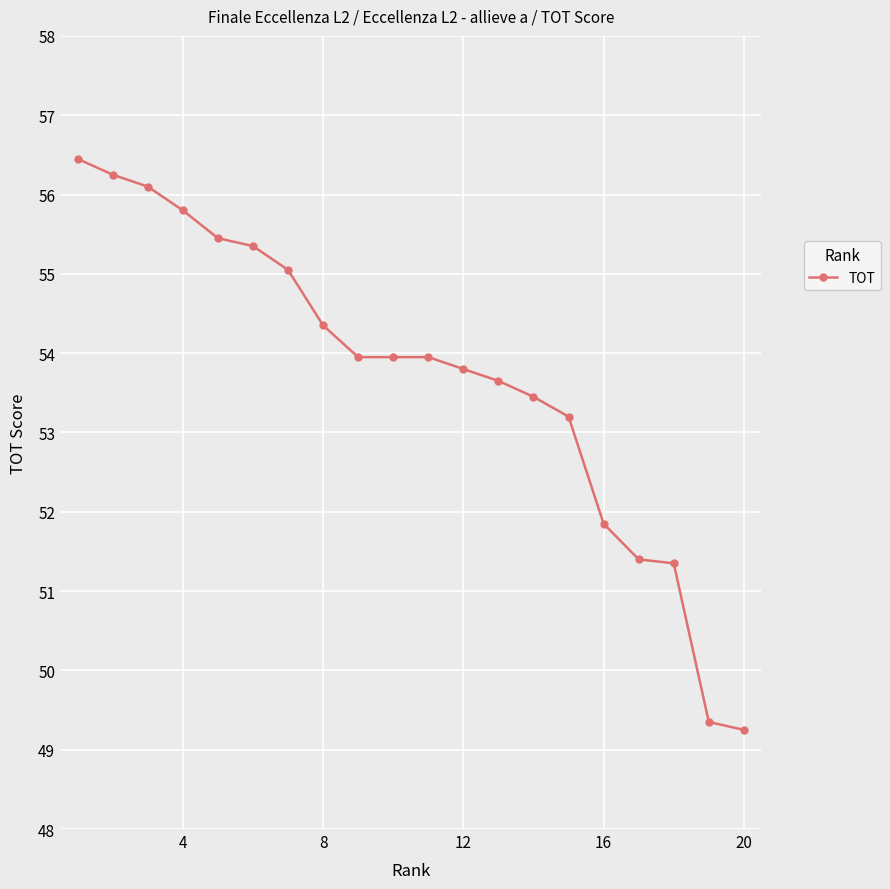

What is the maximum value shown in the chart?

56.5